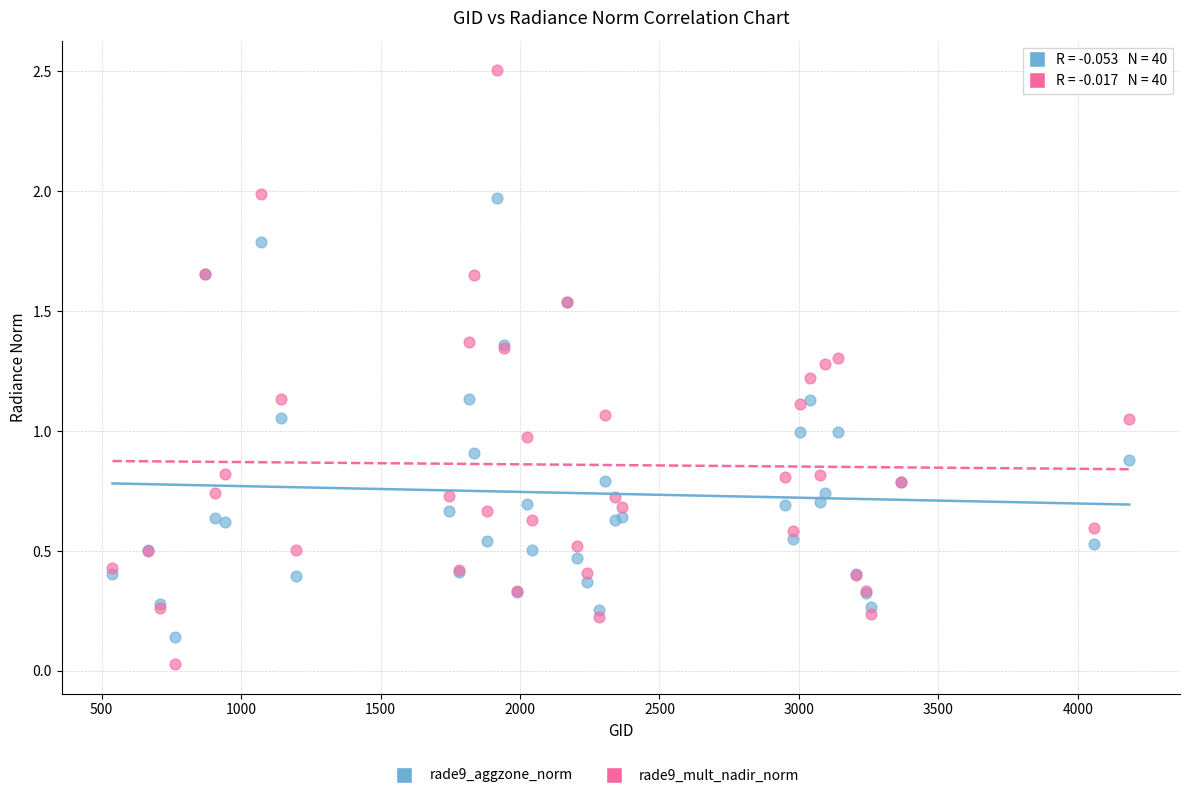

Which series reaches the minimum Y coordinate?

rade9_mult_nadir_norm